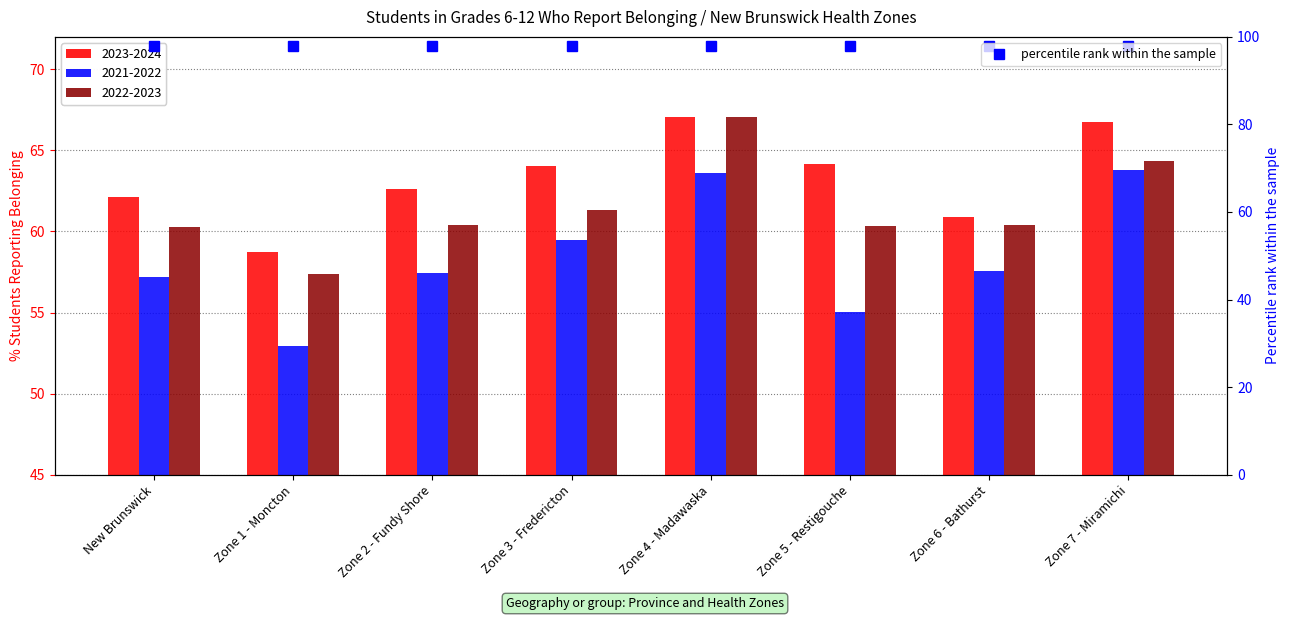

At which category is the sum across all series the highest?

Zone 4 - Madawaska